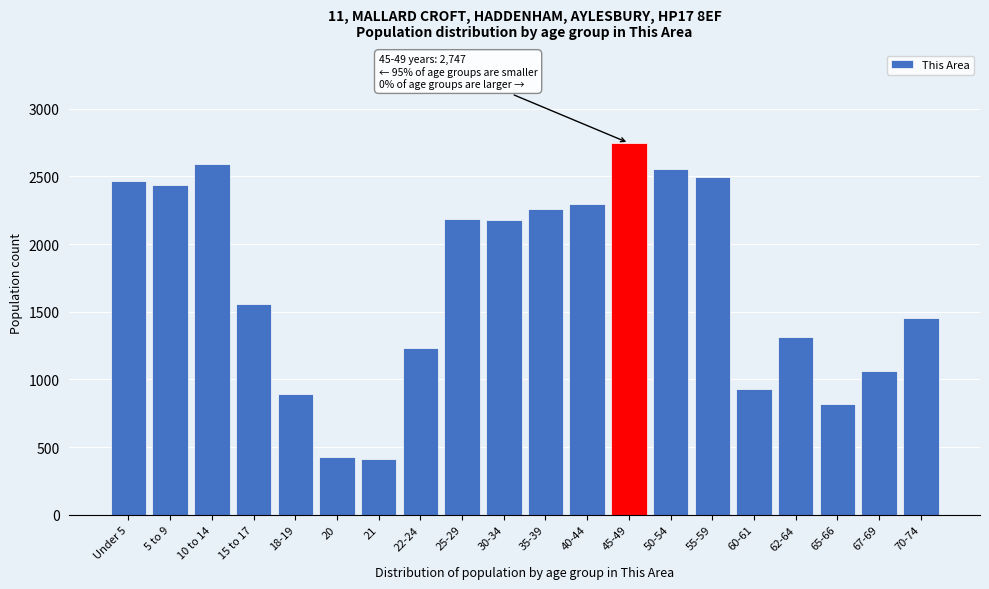

What is the maximum value shown in the chart?

2747